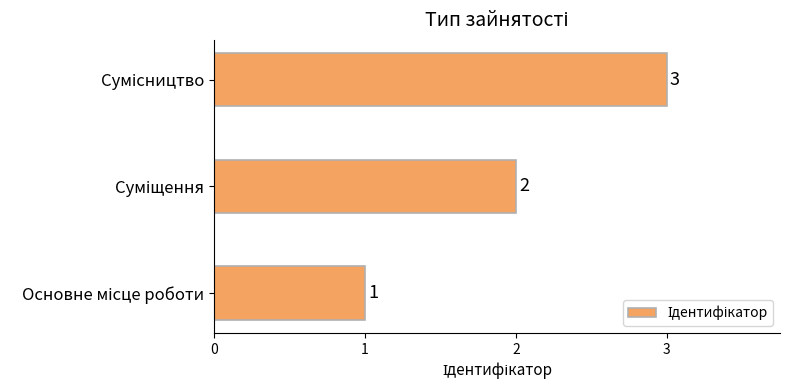

Count the values in the range 1 to 3.

3